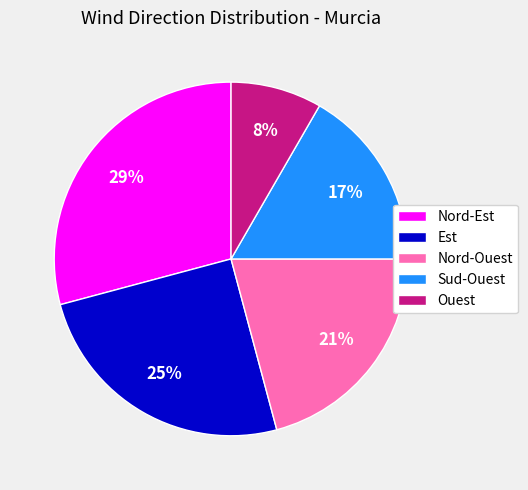

Between Nord-Ouest and Ouest, which is larger?

Nord-Ouest